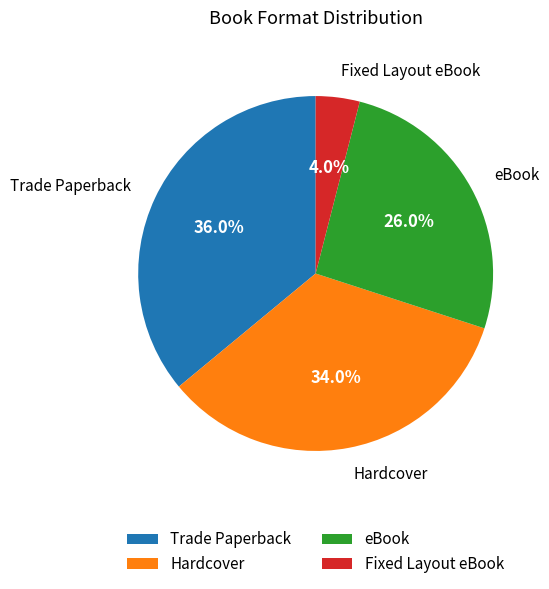

Between Fixed Layout eBook and eBook, which is larger?

eBook